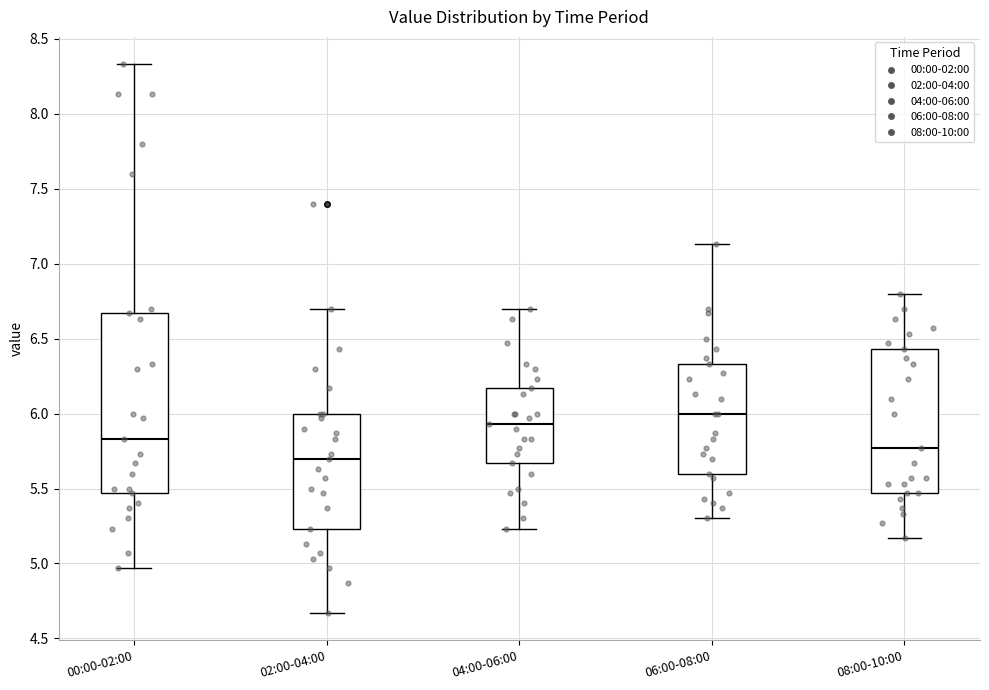

Which box is the tallest, from its lower edge to its upper edge?

00:00-02:00